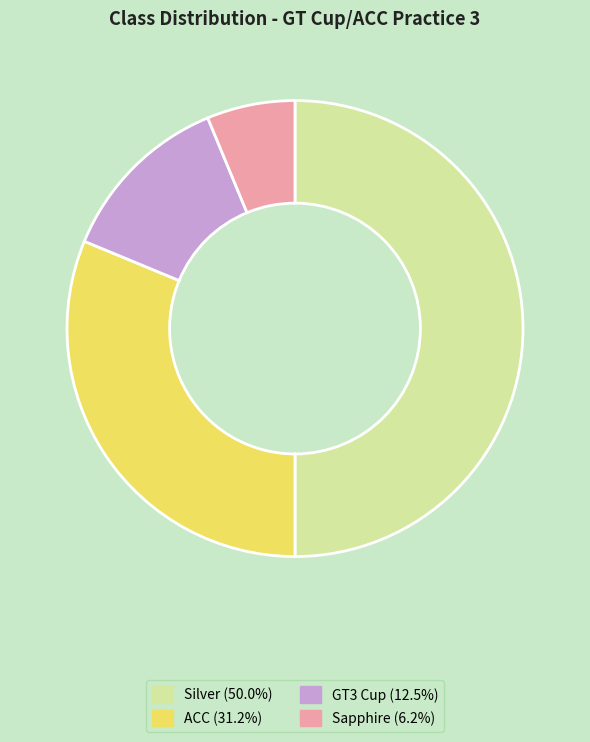

Approximately how many times larger is the value at Silver (50.0%) compared to Sapphire (6.2%)?

8.0